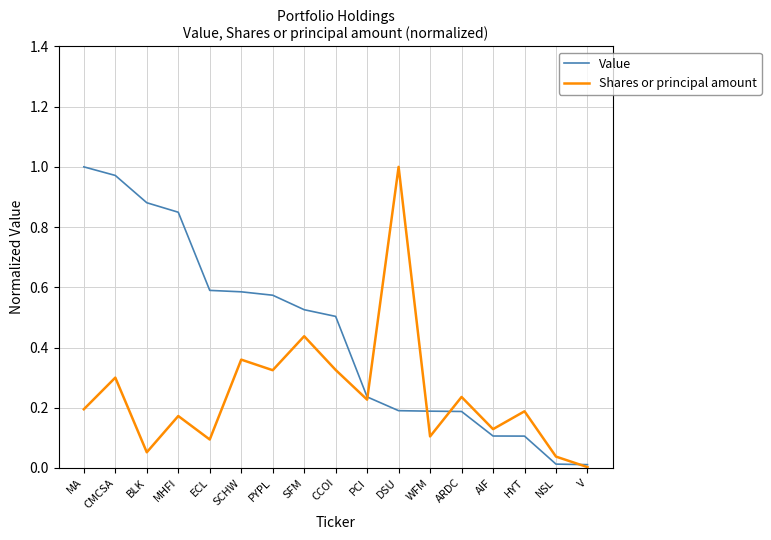

How many series are shown in this chart?

2